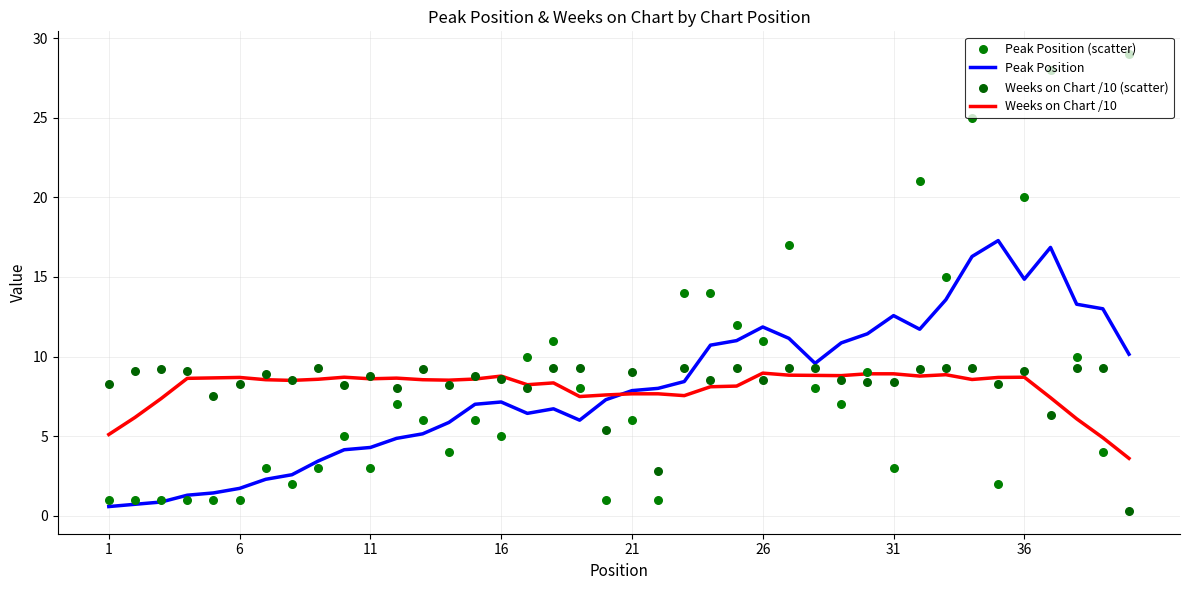

What are all the series names shown in the legend?

Peak Position, Weeks on Chart /10, Peak Position (scatter), Weeks on Chart /10 (scatter)